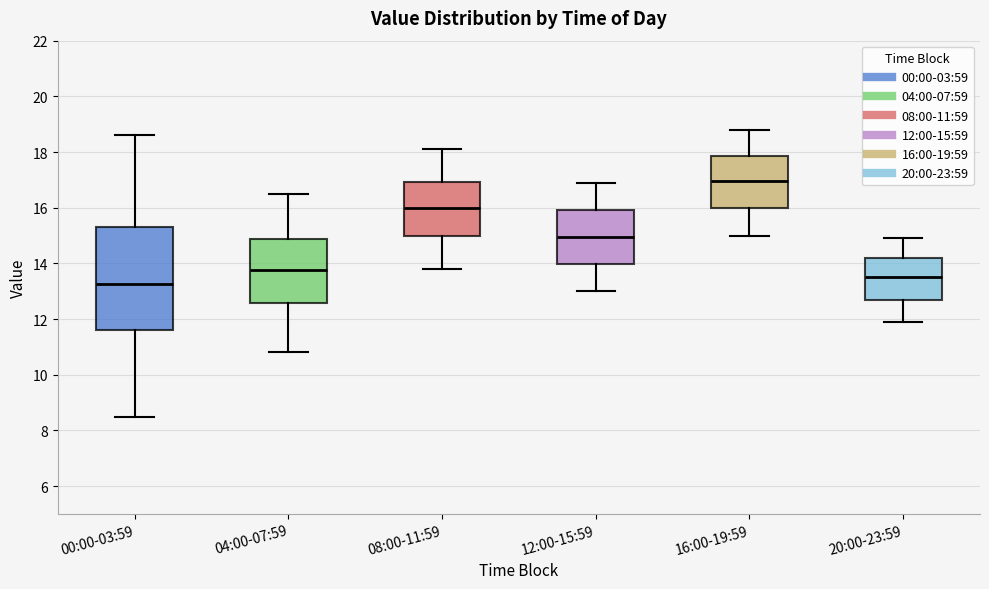

Which box has the highest median line?

16:00-19:59